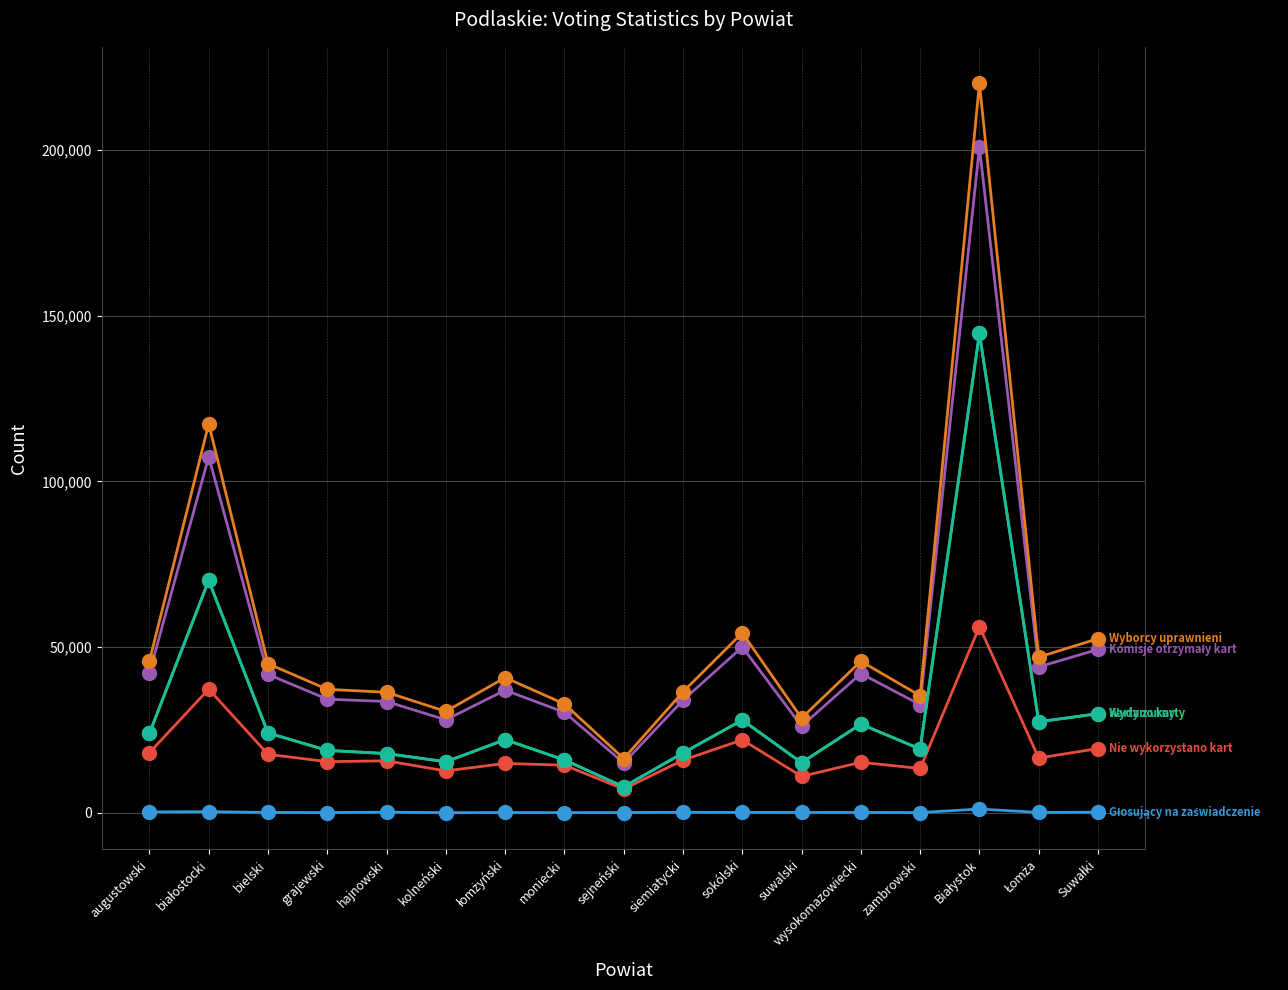

How many data points does each series have?

17